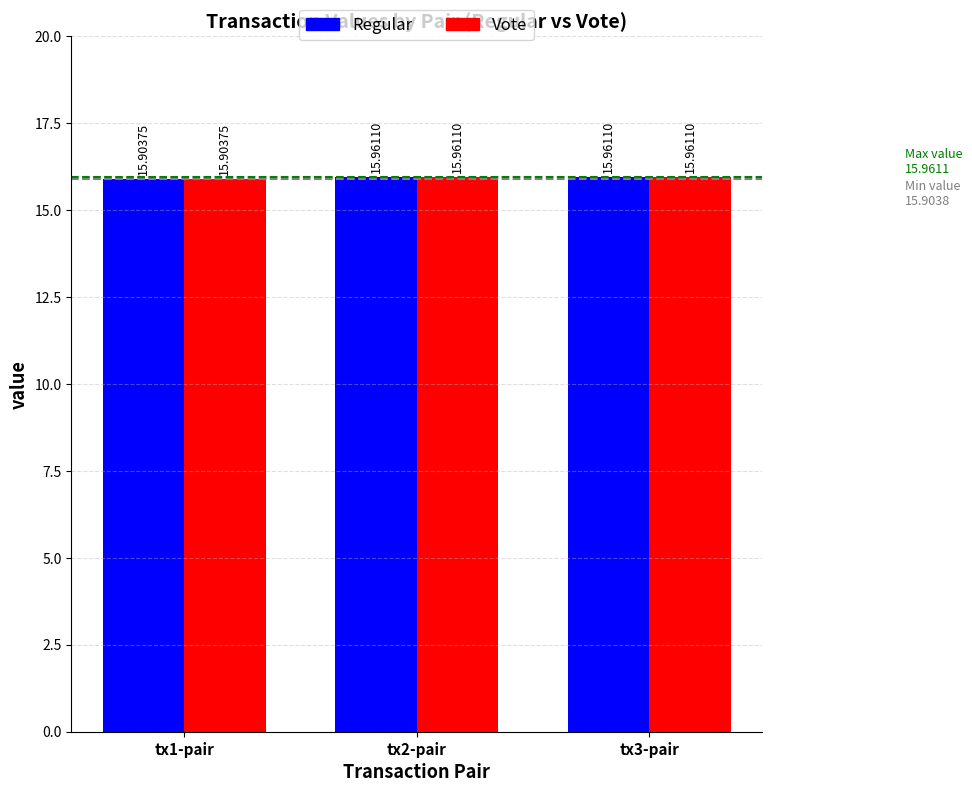

What is the sum of all Regular values?

47.8